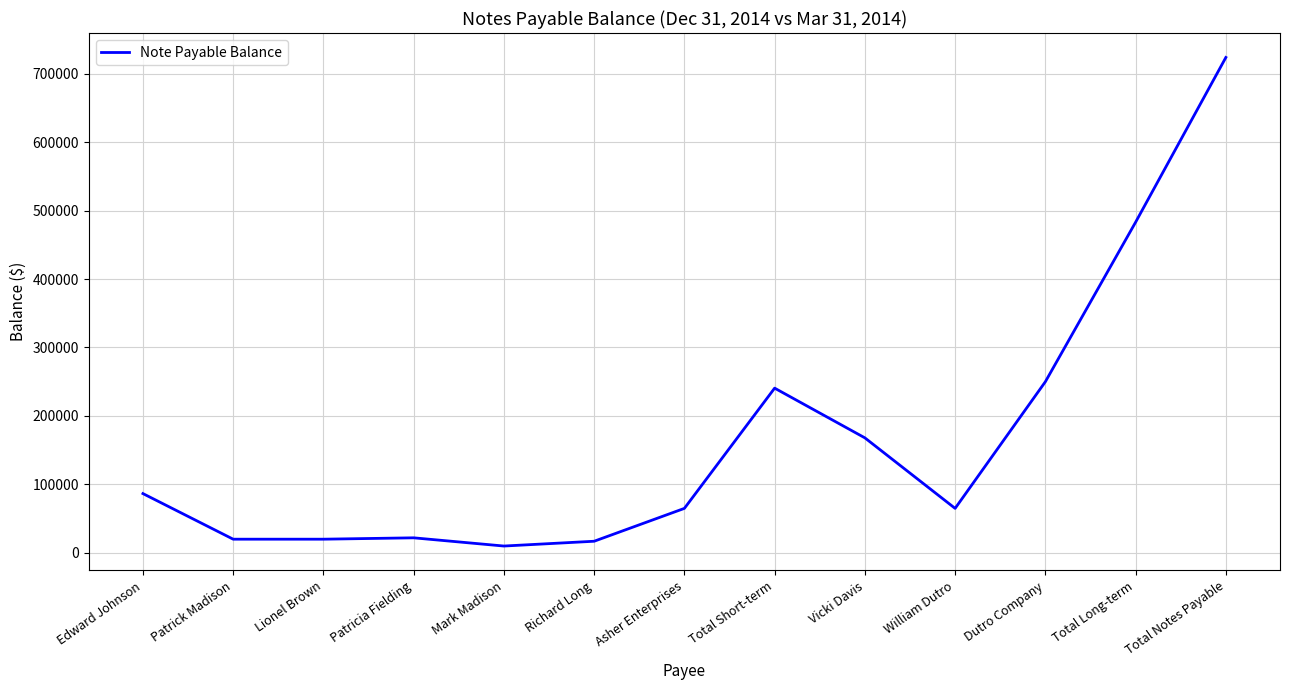

True or false: the data has more than 2 interior local peaks.

False